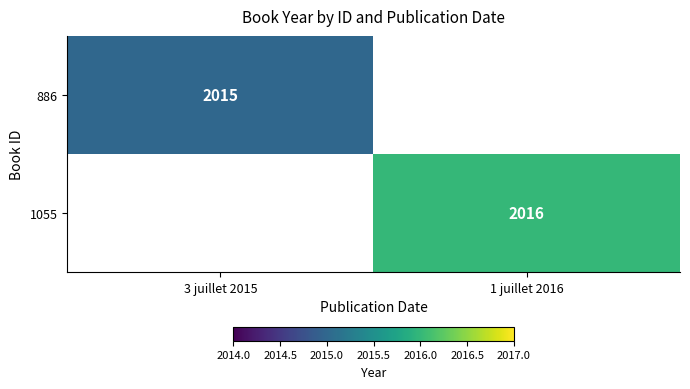

The 886 series shows 2015 at 3 juillet 2015. True or false?

True